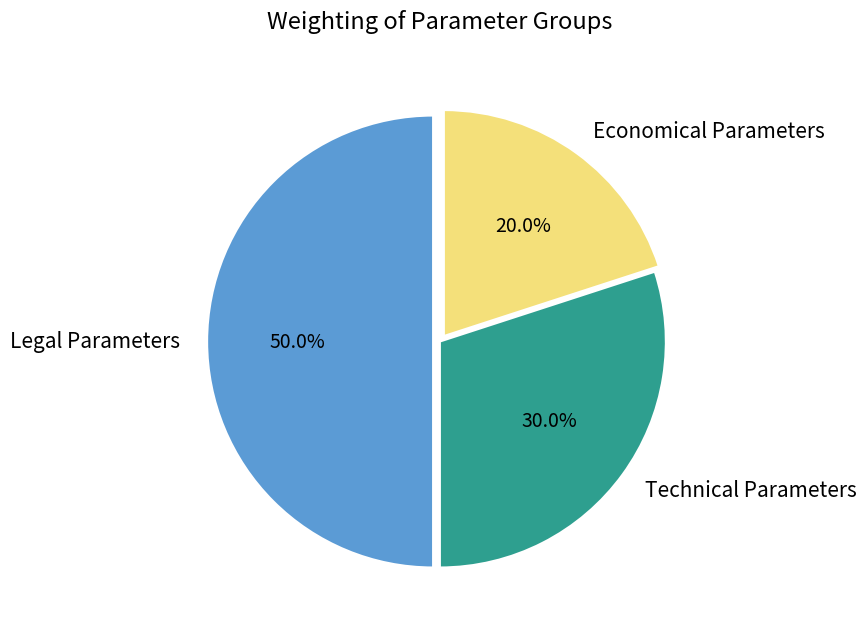

Does Technical Parameters represent more than half of the total?

No